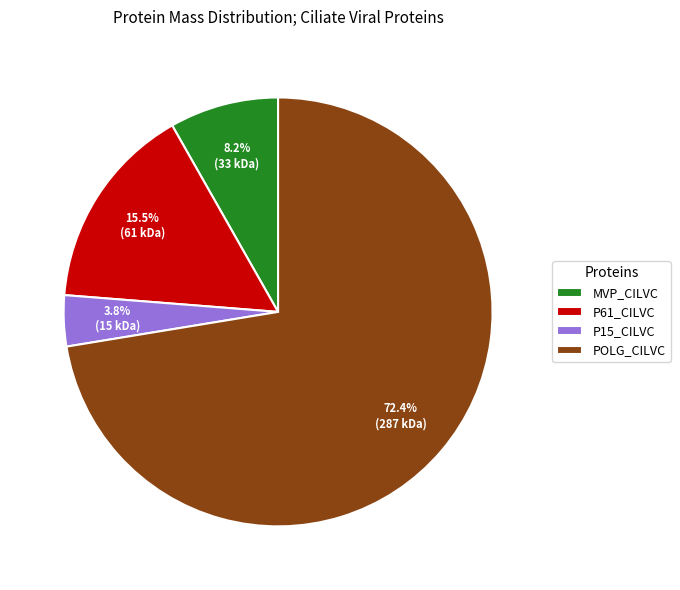

Count the number of slices in the pie.

4